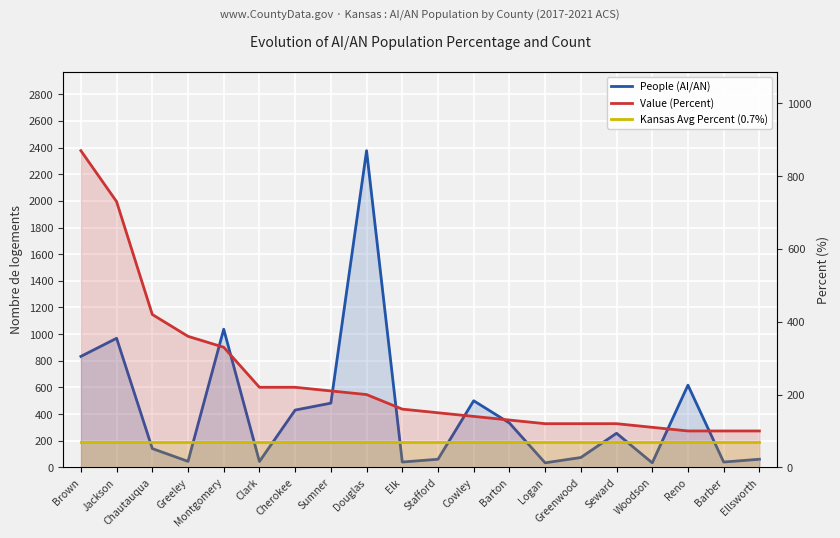

Reading left to right, list all the values displayed in this chart.

People (AI/AN): 833.0	969.0	141.0	45.0	1037.0	44.0	430.0	482.0	2377.0	40.0	61.0	500.0	333.0	34.0	74.0	256.0	34.0	617.0	40.0	61.0
Value (Percent): 870.0	730.0	420.0	360.0	330.0	220.0	220.0	210.0	200.0	160.0	150.0	140.0	130.0	120.0	120.0	120.0	110.0	100.0	100.0	100.0
Kansas Avg Percent (0.7%): 70.0	70.0	70.0	70.0	70.0	70.0	70.0	70.0	70.0	70.0	70.0	70.0	70.0	70.0	70.0	70.0	70.0	70.0	70.0	70.0